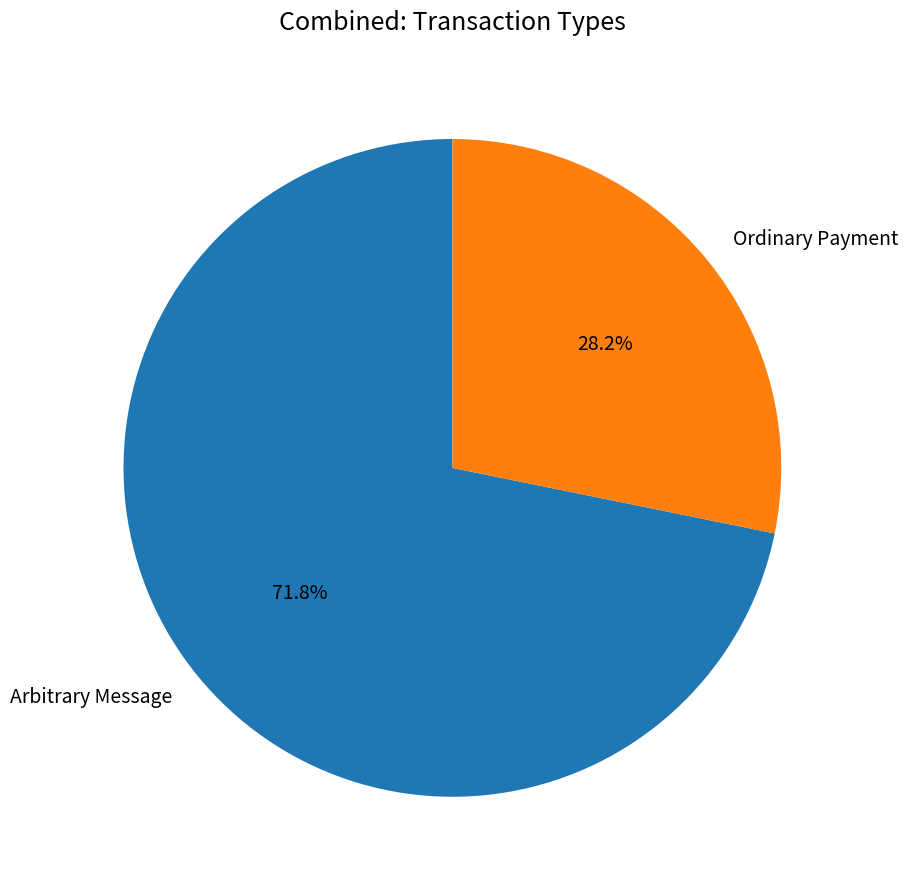

Which slice is the smallest?

Ordinary Payment